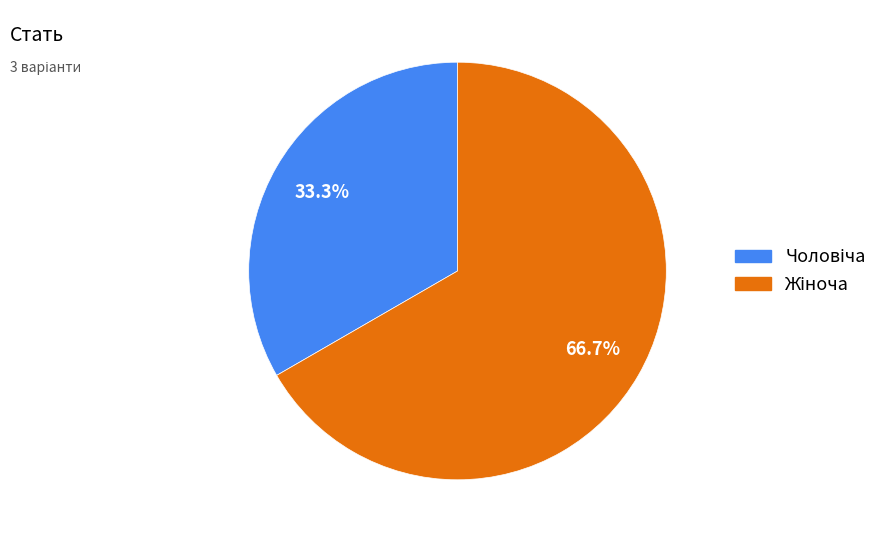

Is there any slice that represents more than half of the pie?

Yes